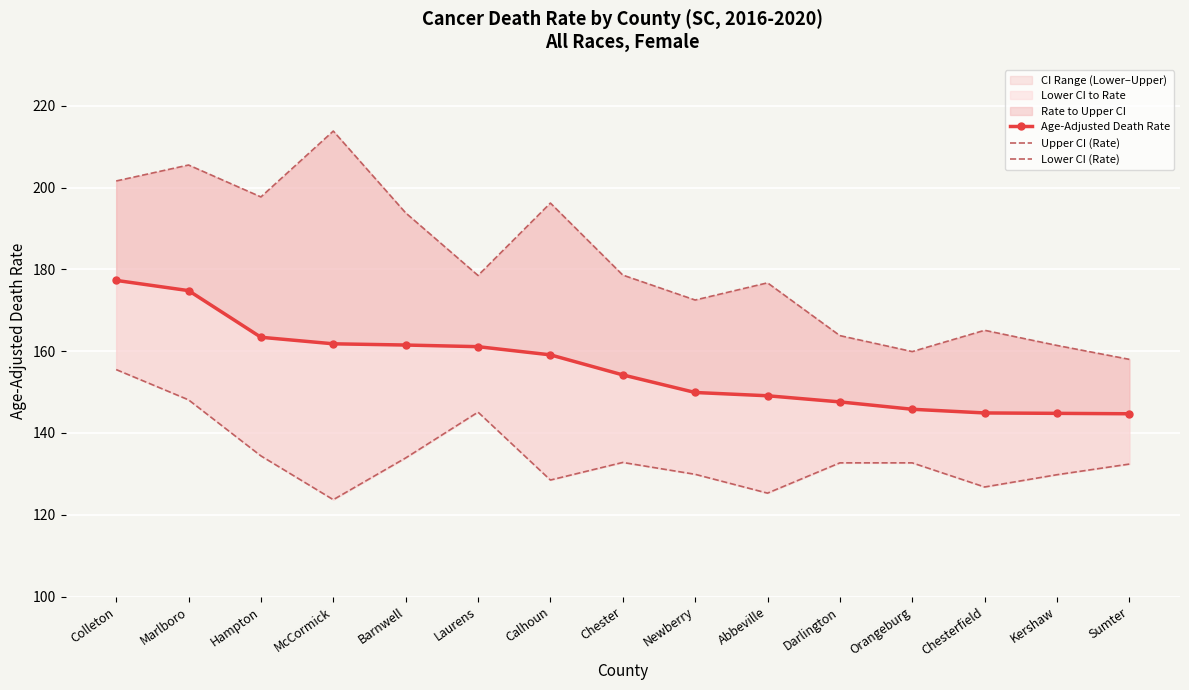

How many values in the Upper CI (Rate) series exceed 178?

8